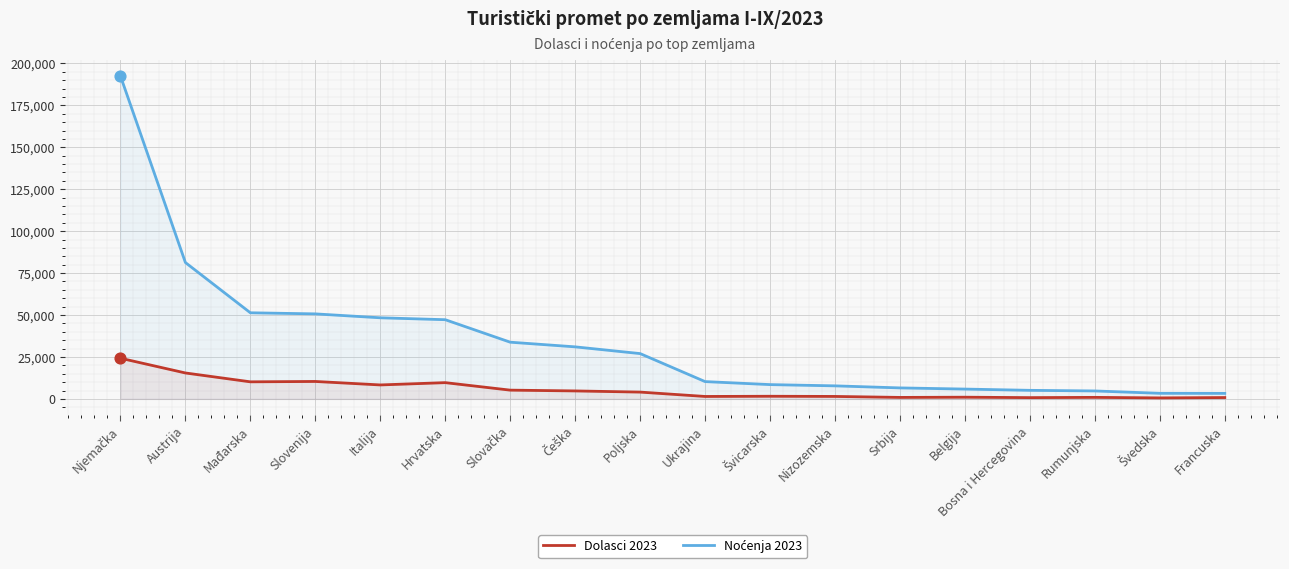

At how many categories does at least one series exceed 155873?

1